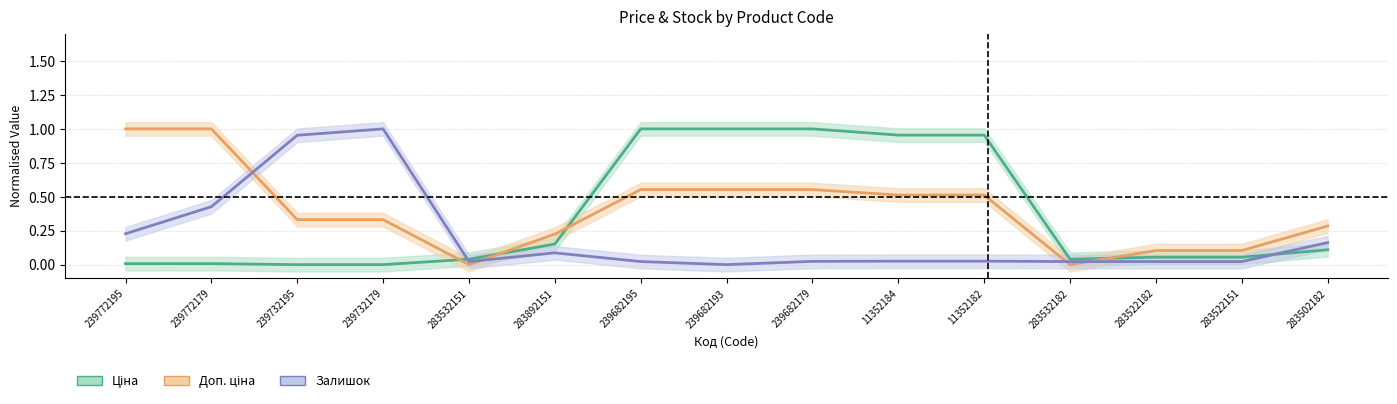

How many lines are shown in the chart?

3